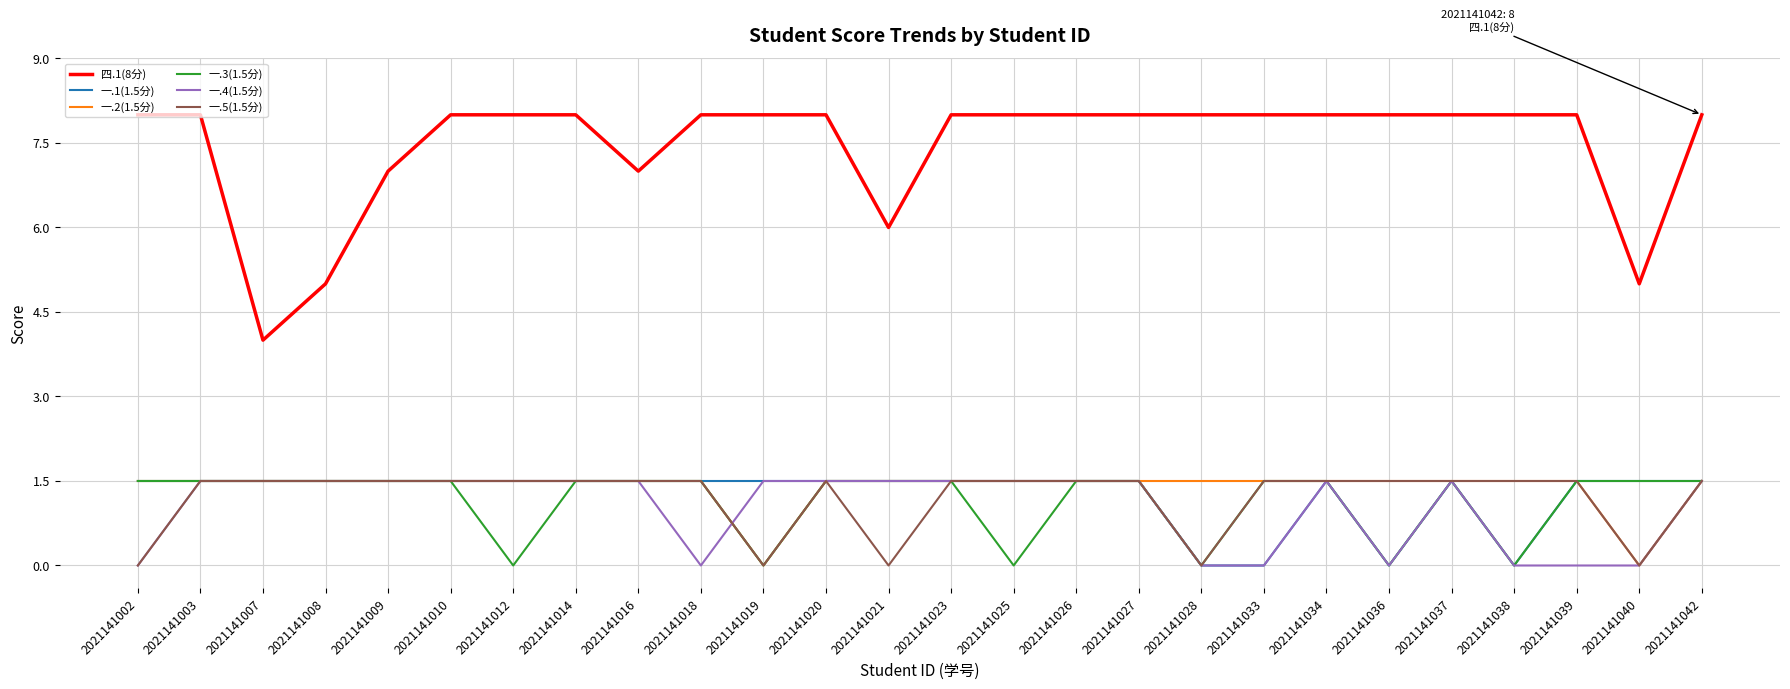

True or false: 四.1(8分) and 一.1(1.5分) cross at least once.

False